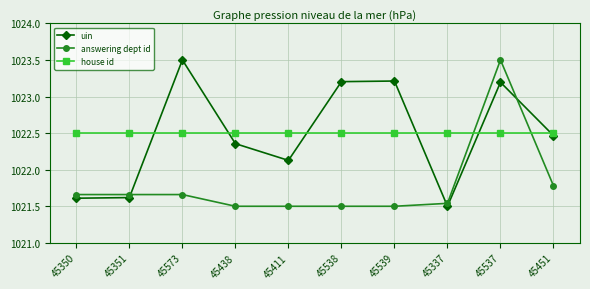

What is the maximum value for uin?

1023.5